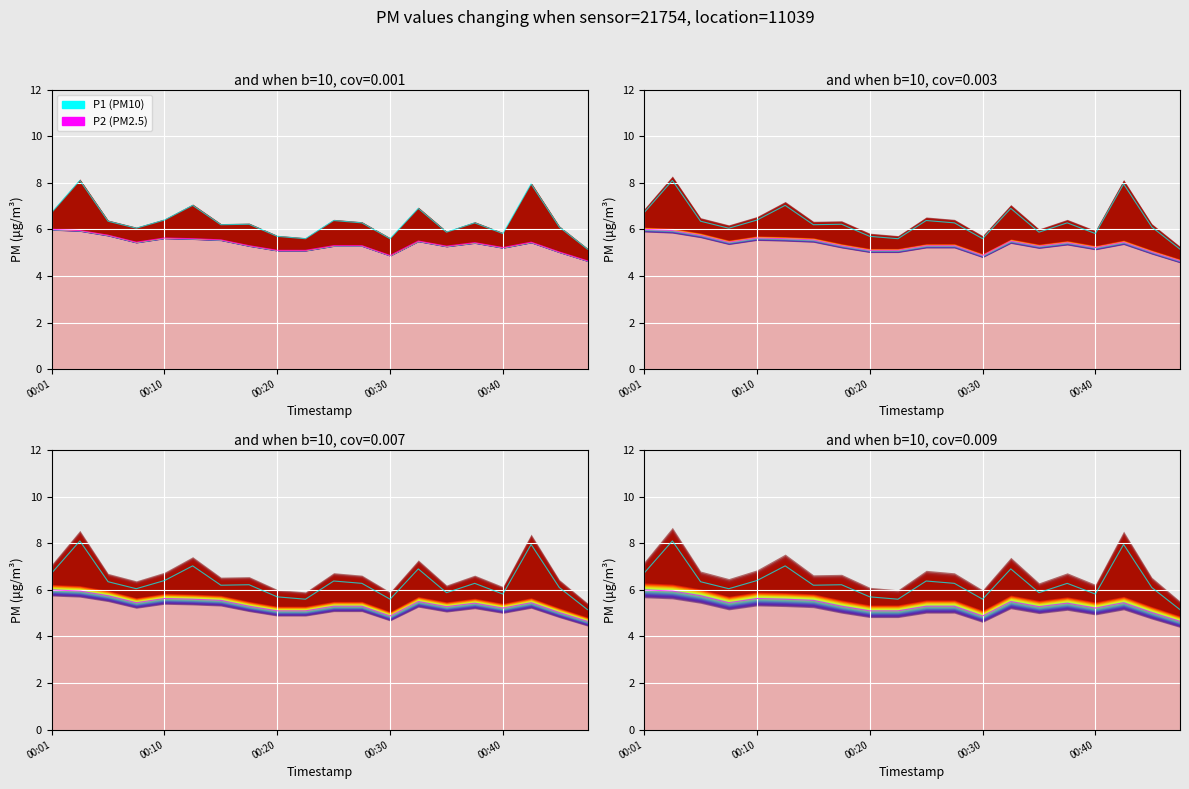

What is the minimum value for P1?

5.2